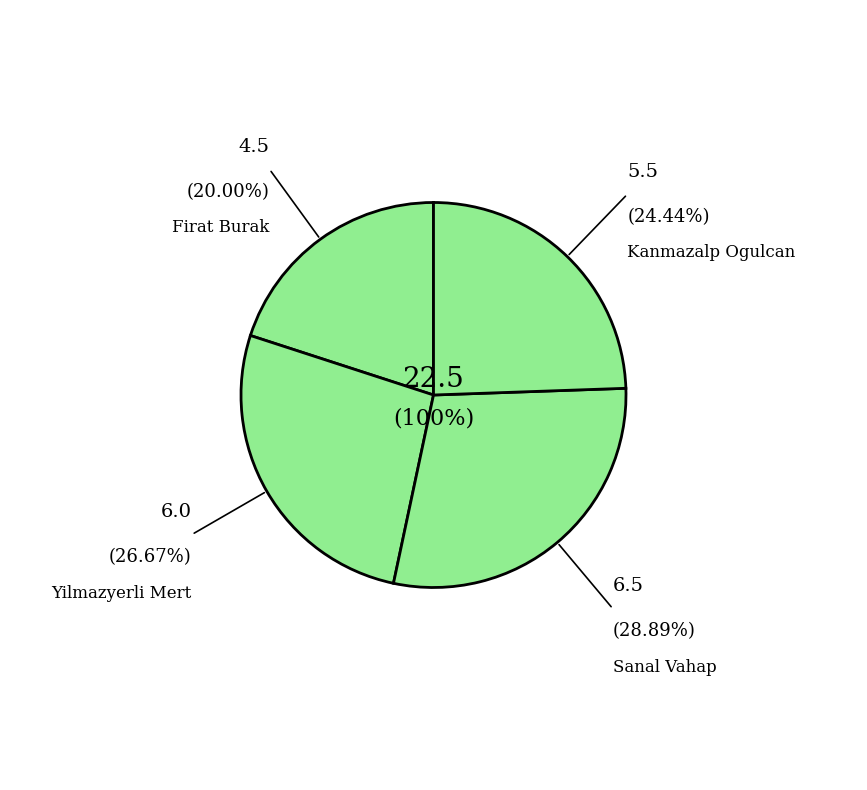

Rank the categories by value from lowest to highest.

Firat Burak, Kanmazalp Ogulcan, Yilmazyerli Mert, Sanal Vahap